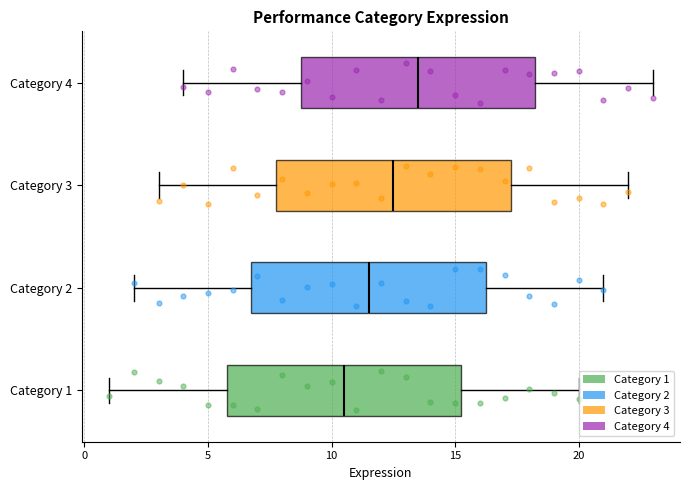

Which box's median line is the furthest to the right?

Category 4